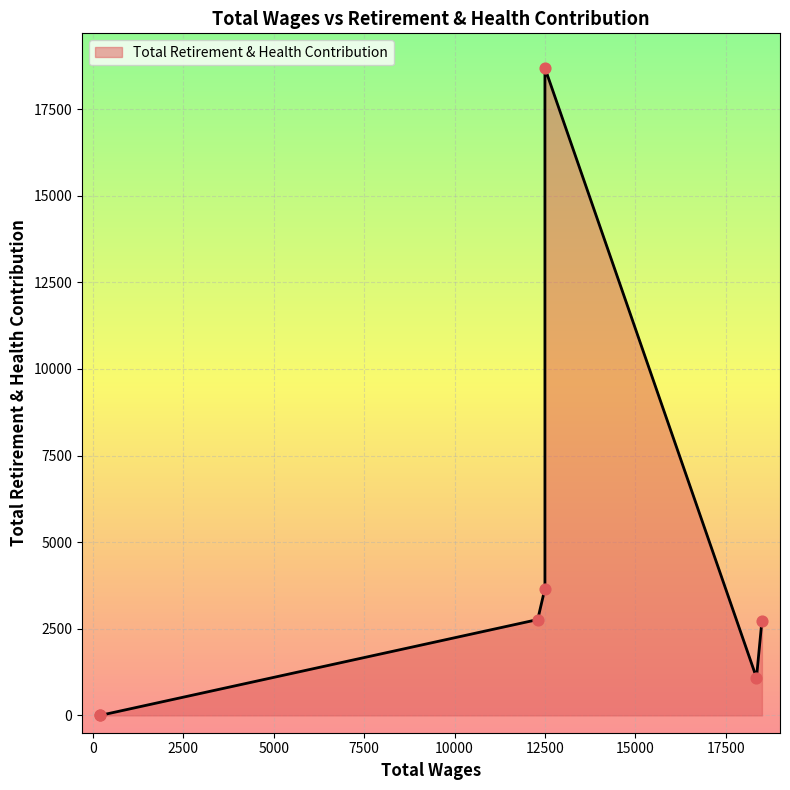

Which has a higher value, 12500.0 or 200.0?

12500.0